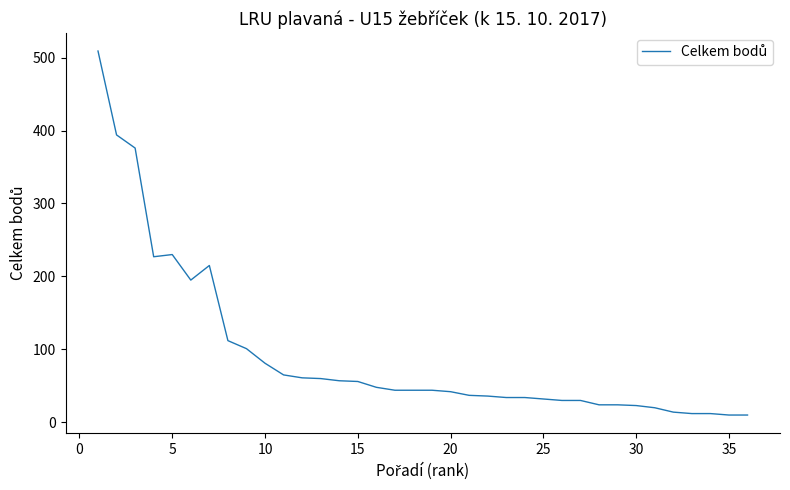

What is the difference between the maximum and minimum values?

499